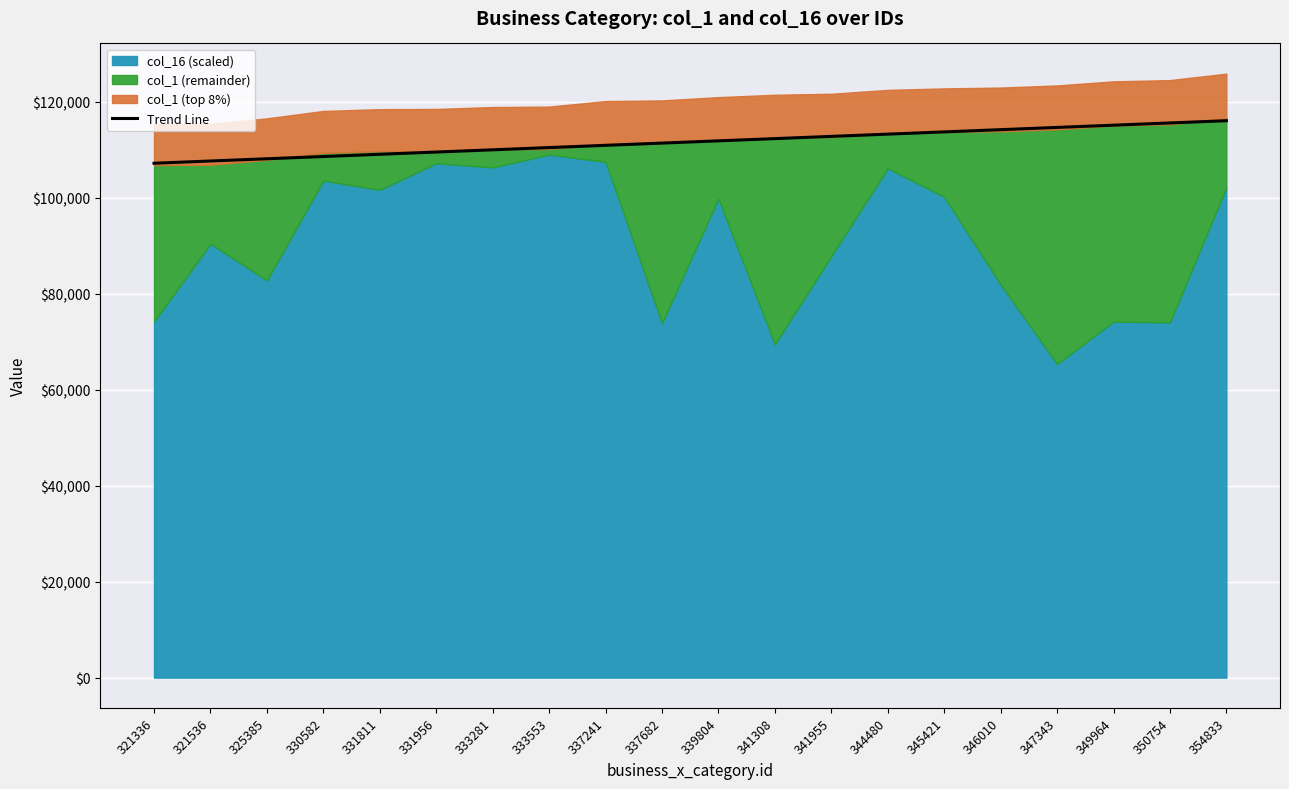

List the labels in order of value, largest first.

354833, 350754, 349964, 347343, 346010, 345421, 344480, 341955, 341308, 339804, 337682, 337241, 333553, 333281, 331956, 331811, 330582, 325385, 321536, 321336